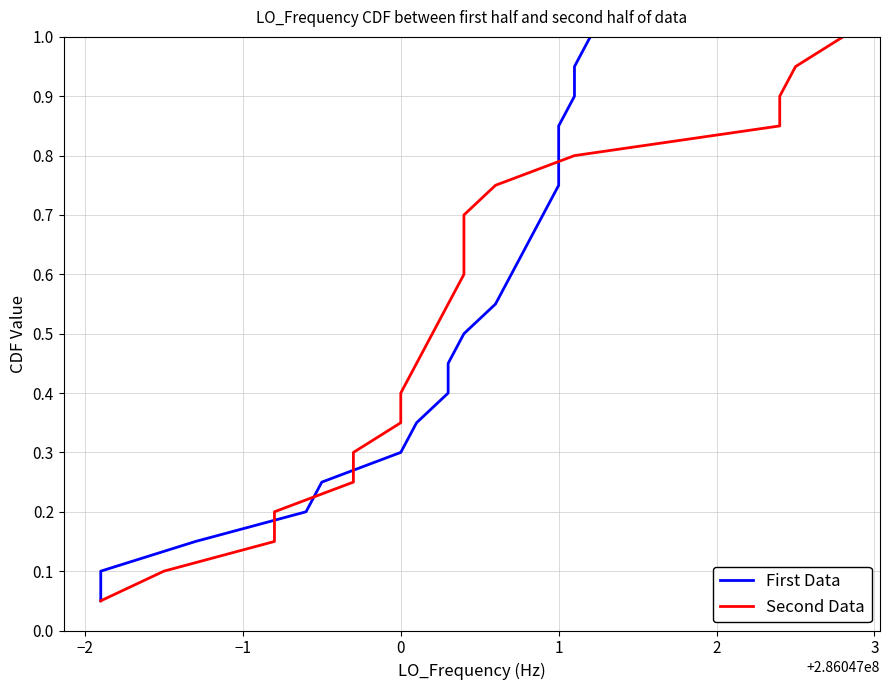

Reading left to right, what are all the values shown in this chart?

First Data: 0.1	0.1	0.1	0.2	0.2	0.3	0.3	0.4	0.5	0.5	0.6	0.6	0.7	0.7	0.8	0.8	0.8	0.9	0.9	1.0
Second Data: 0.1	0.1	0.1	0.2	0.2	0.3	0.3	0.4	0.5	0.5	0.6	0.6	0.7	0.7	0.8	0.8	0.8	0.9	0.9	1.0